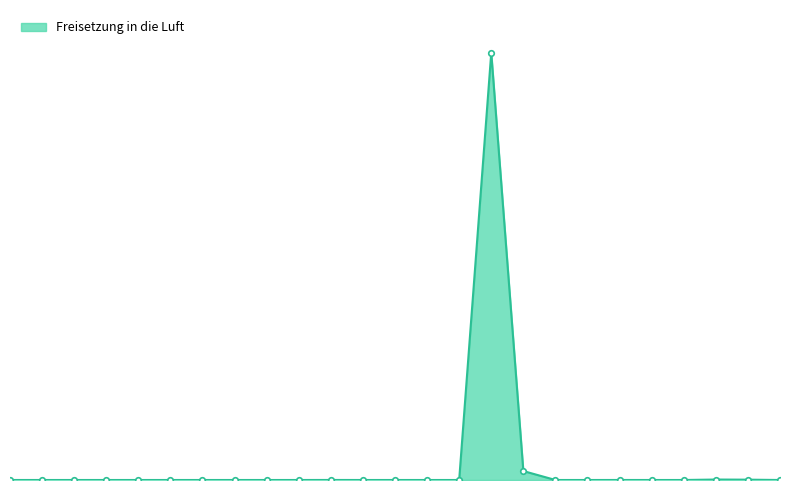

Does the chart have visible grid lines?

No